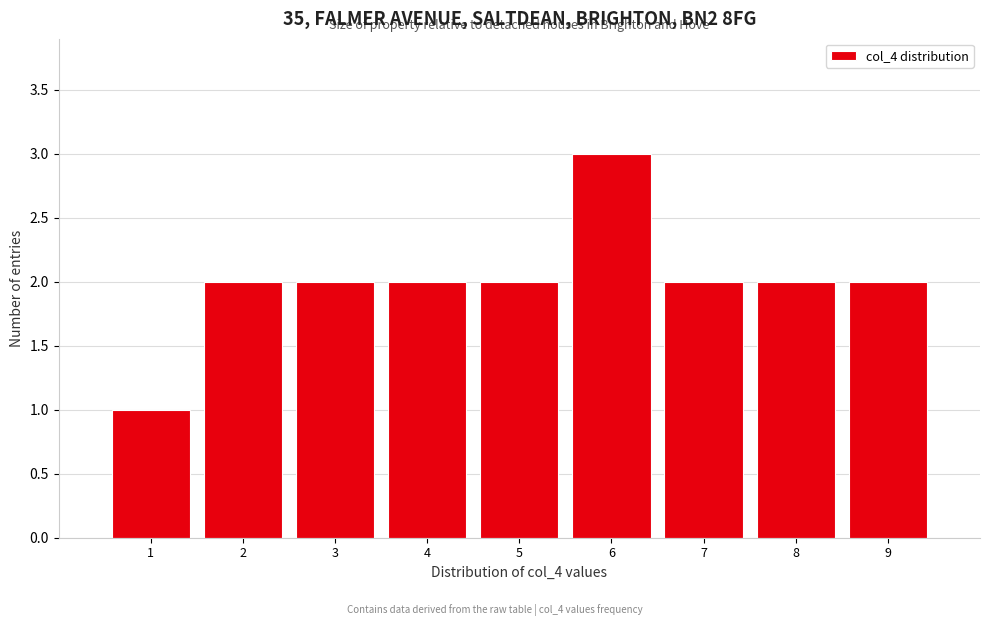

Reading left to right, list every bar in this chart as the range it spans on the x-axis followed by its height. The values are not printed on the chart, so give them approximately, as read against the axis.

0.5 to 1.5: 1
1.5 to 2.5: 2
2.5 to 3.5: 2
3.5 to 4.5: 2
4.5 to 5.5: 2
5.5 to 6.5: 3
6.5 to 7.5: 2
7.5 to 8.5: 2
8.5 to 9.5: 2